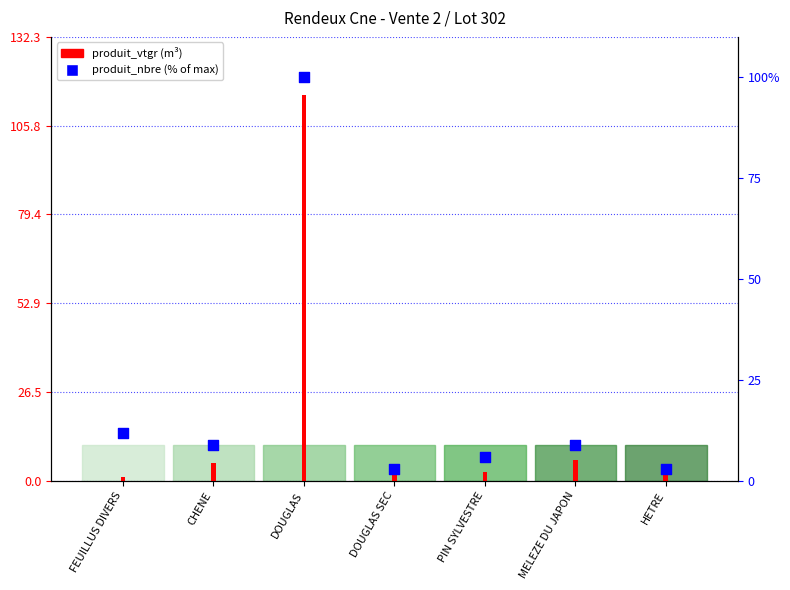

Which series has the largest Y range (max minus min)?

produit_vtgr (m³)